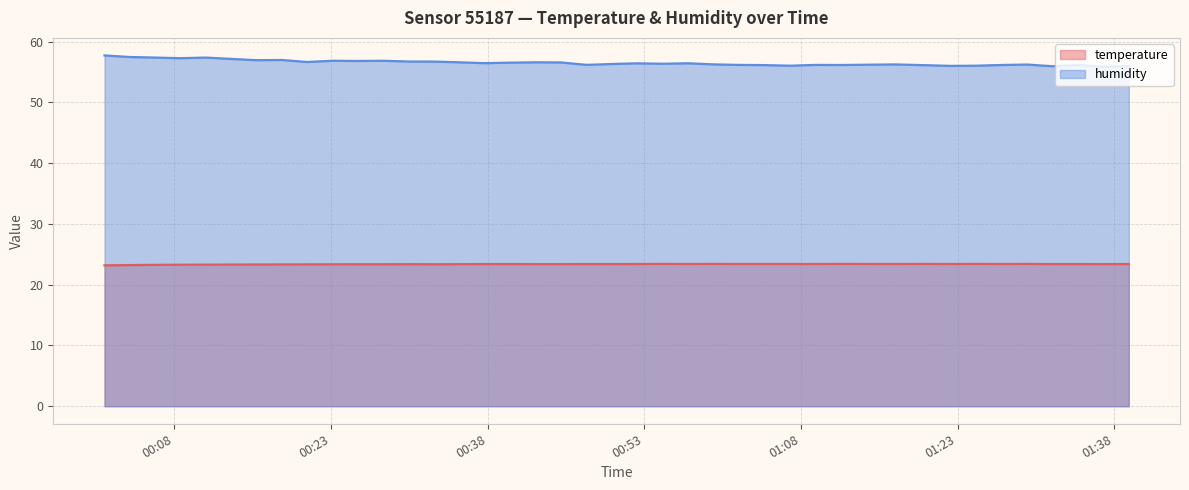

How many lines are shown in the chart?

2